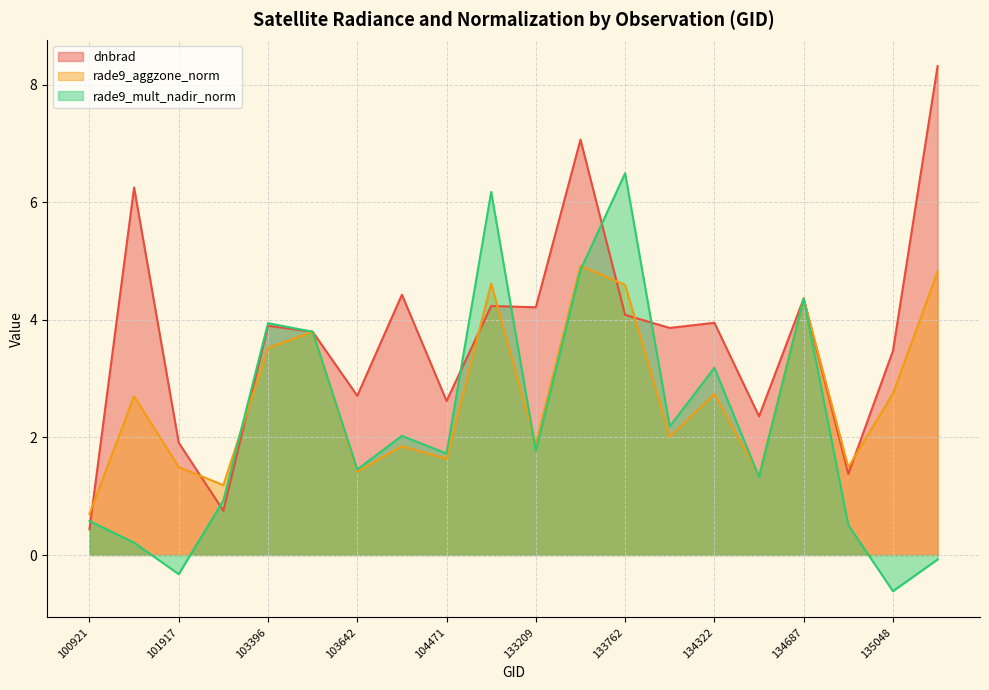

Which series ends up on top after the final intersection of dnbrad and rade9_aggzone_norm?

dnbrad